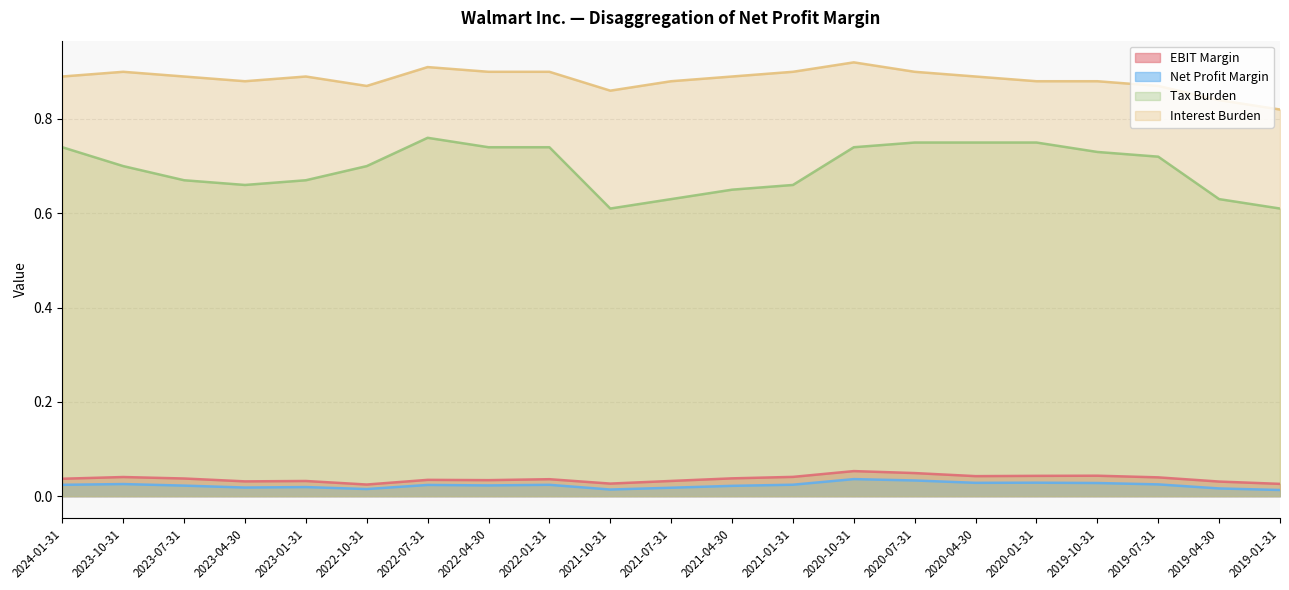

Which category has the lowest value in the Net Profit Margin series?

2019-01-31